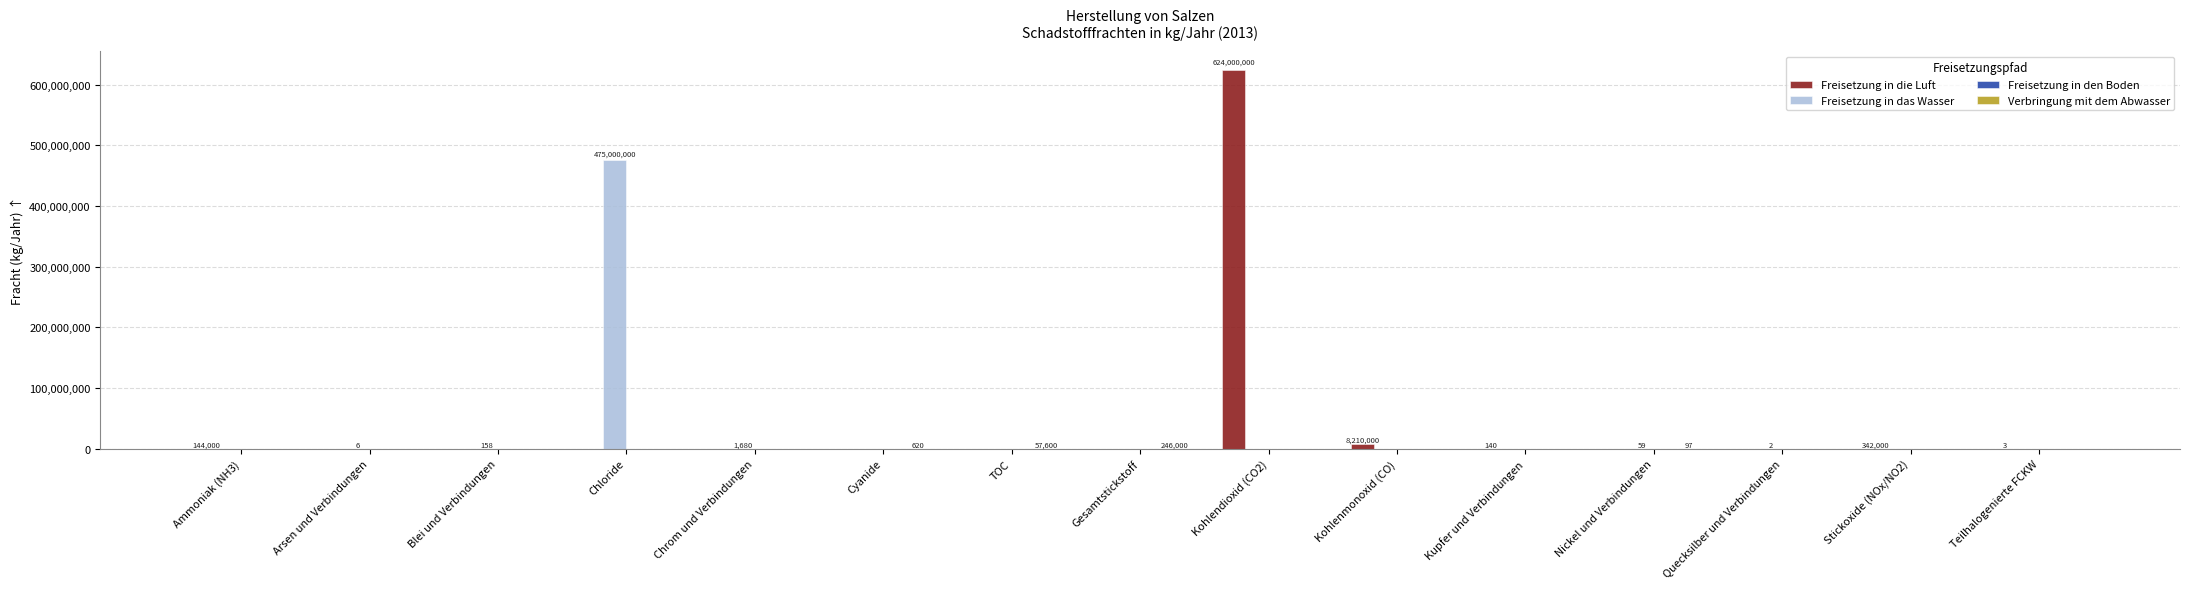

True or false: Freisetzung in das Wasser has a value of 198924278 at Cyanide.

False